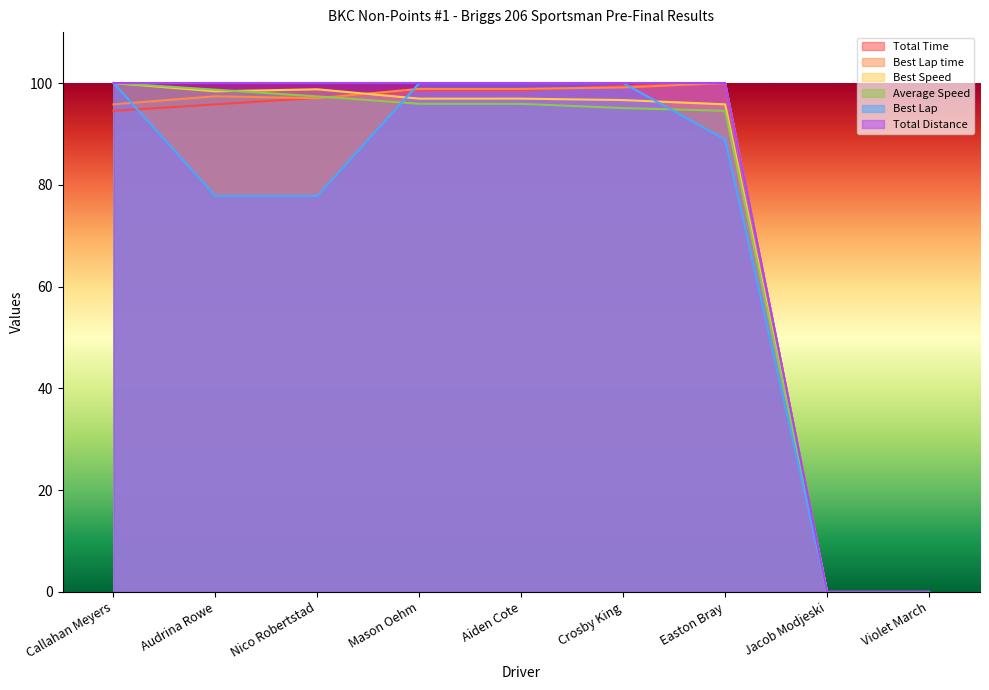

List the series in order of their peak value, lowest first.

Total Time, Best Lap time, Best Speed, Average Speed, Best Lap, Total Distance